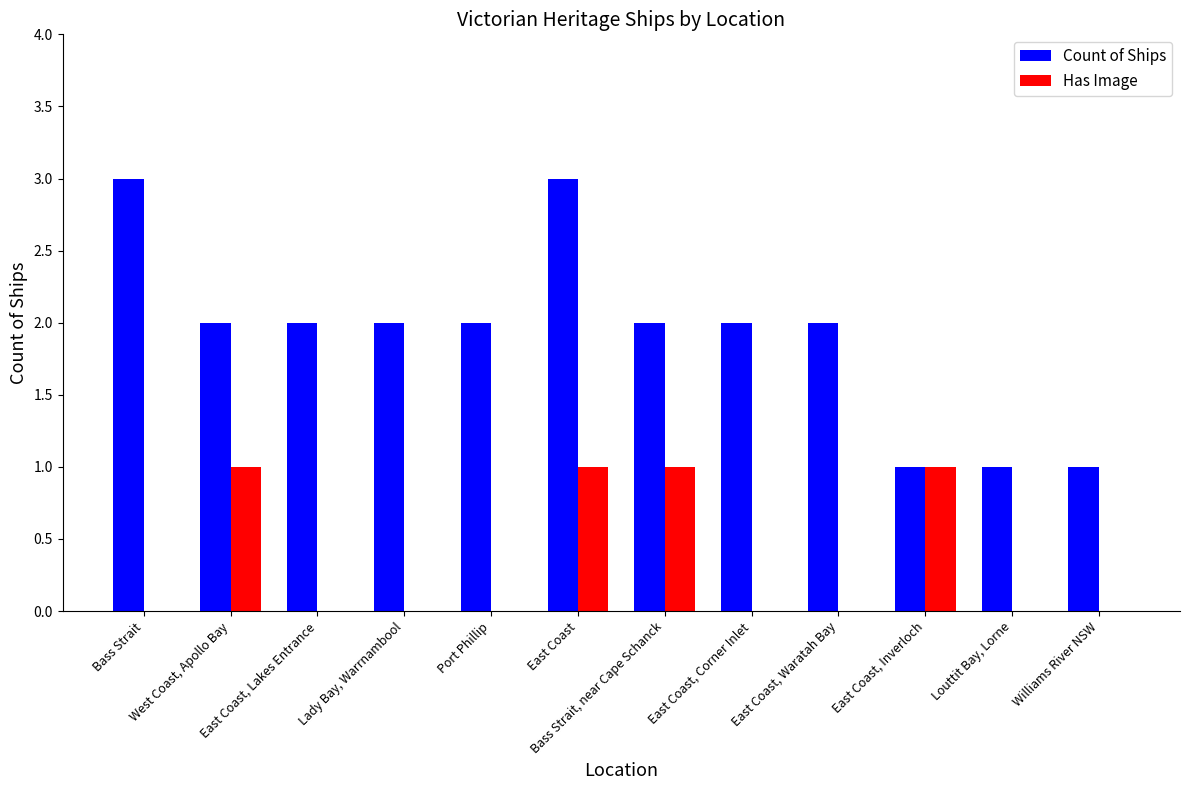

What is the total value across all series at Bass Strait?

3